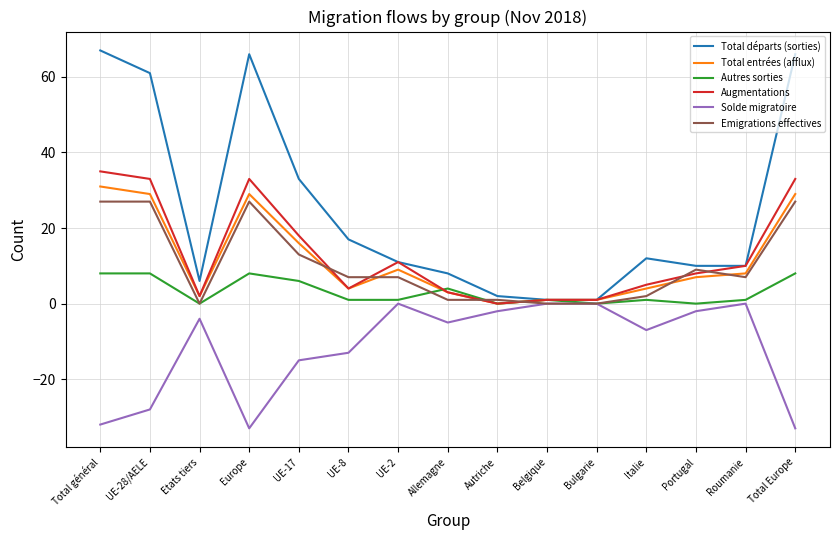

Which series changed the most between UE-28/AELE and Portugal?

Total départs (sorties)